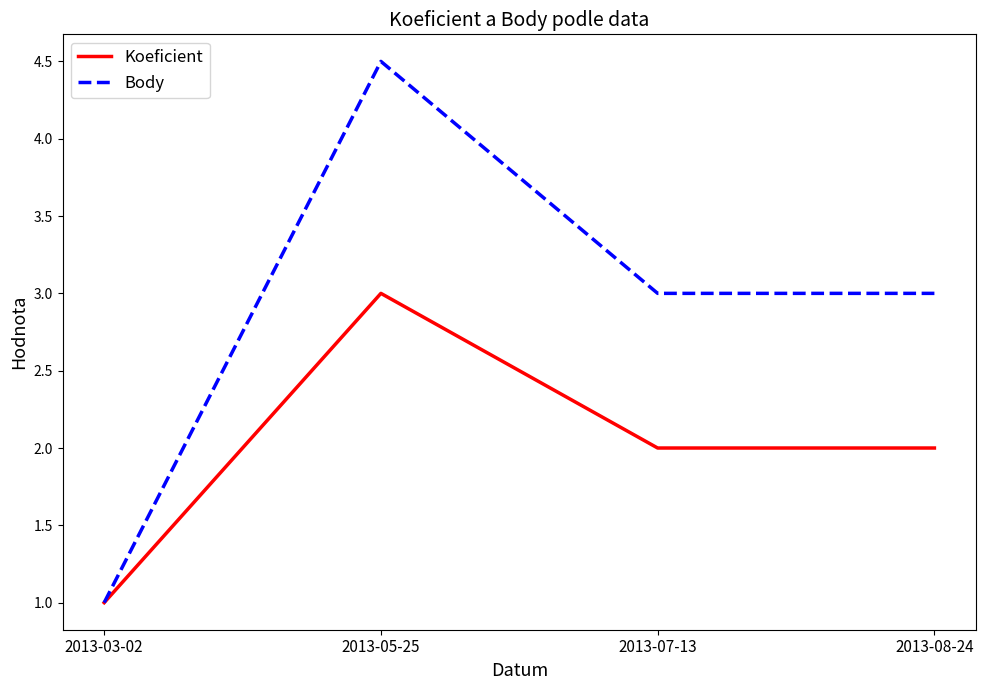

Which series changed the most between 2013-03-02 and 2013-05-25?

Body